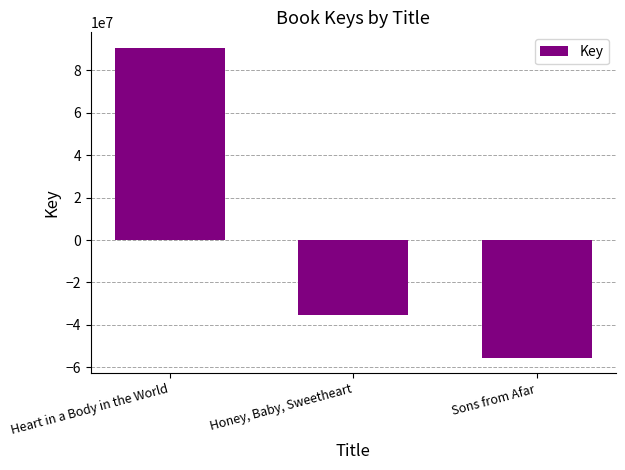

What position from the left is Heart in a Body in the World?

1